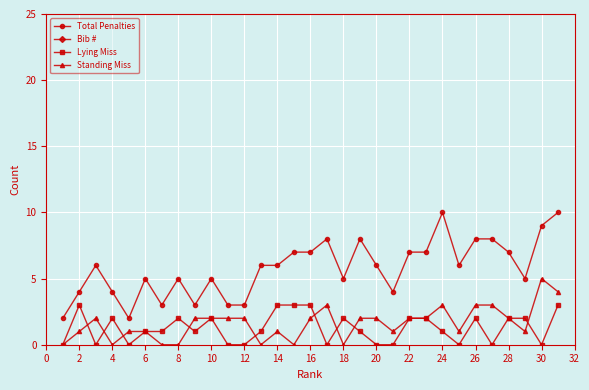

True or false: Standing Miss has a value of 1 at 26.

False